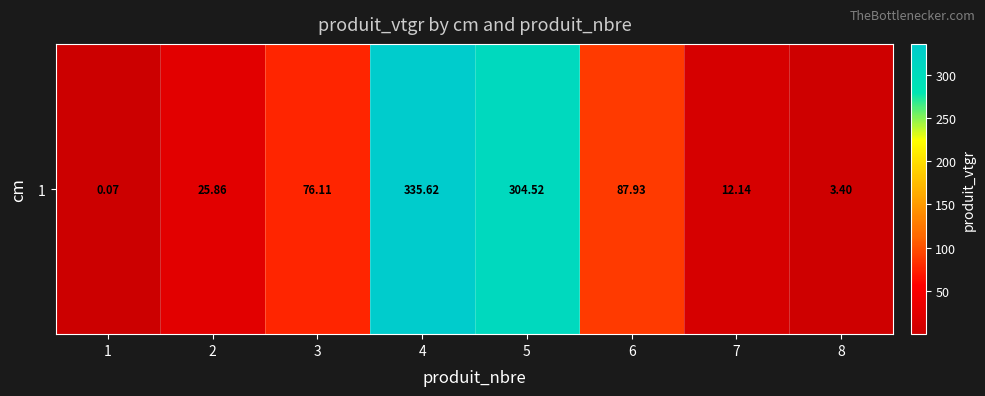

What is the difference between the second highest and minimum values?

304.4